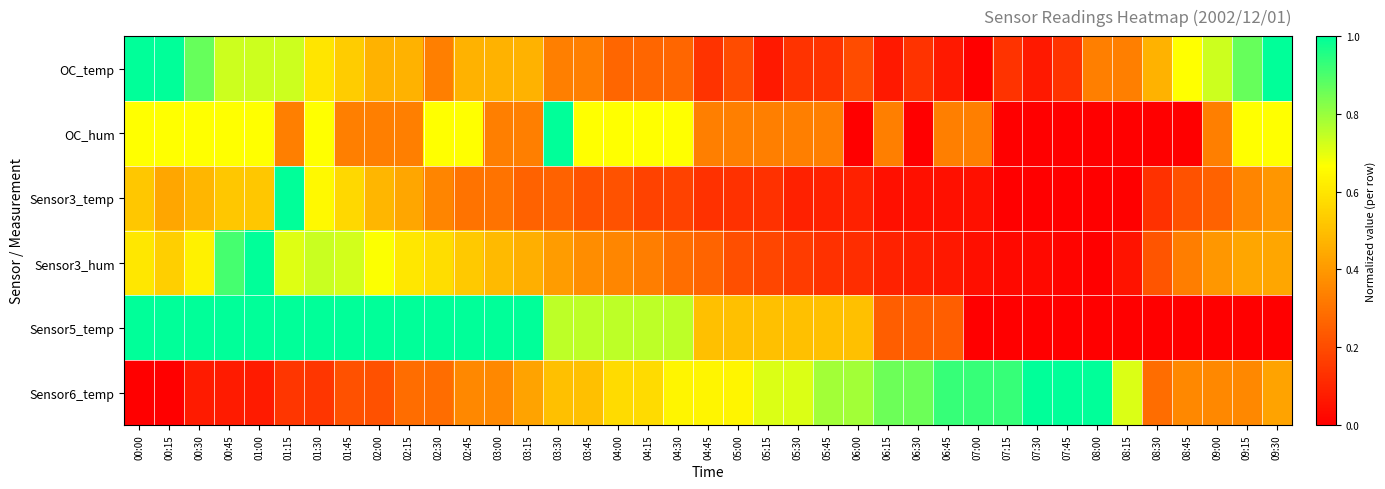

What is the greatest value displayed?

1.0